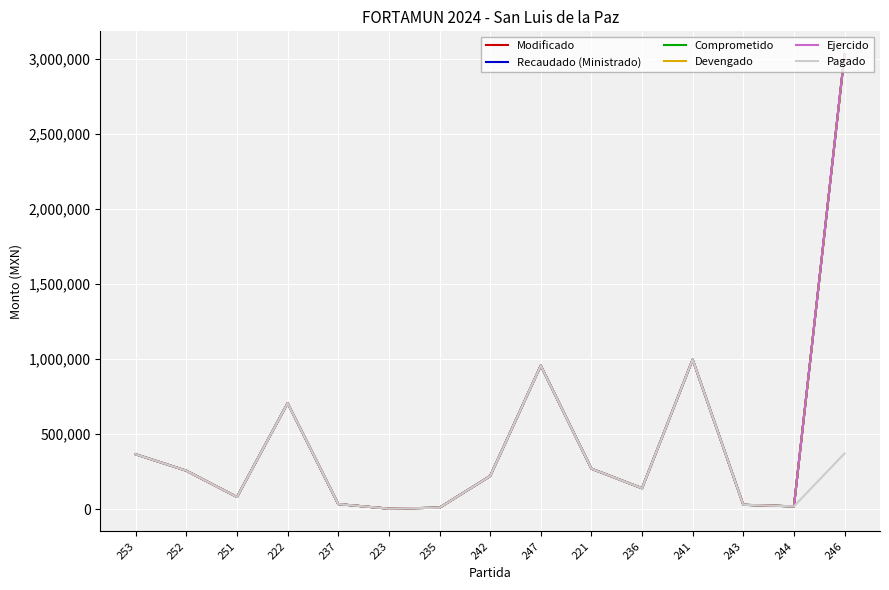

How many lines are shown in the chart?

6